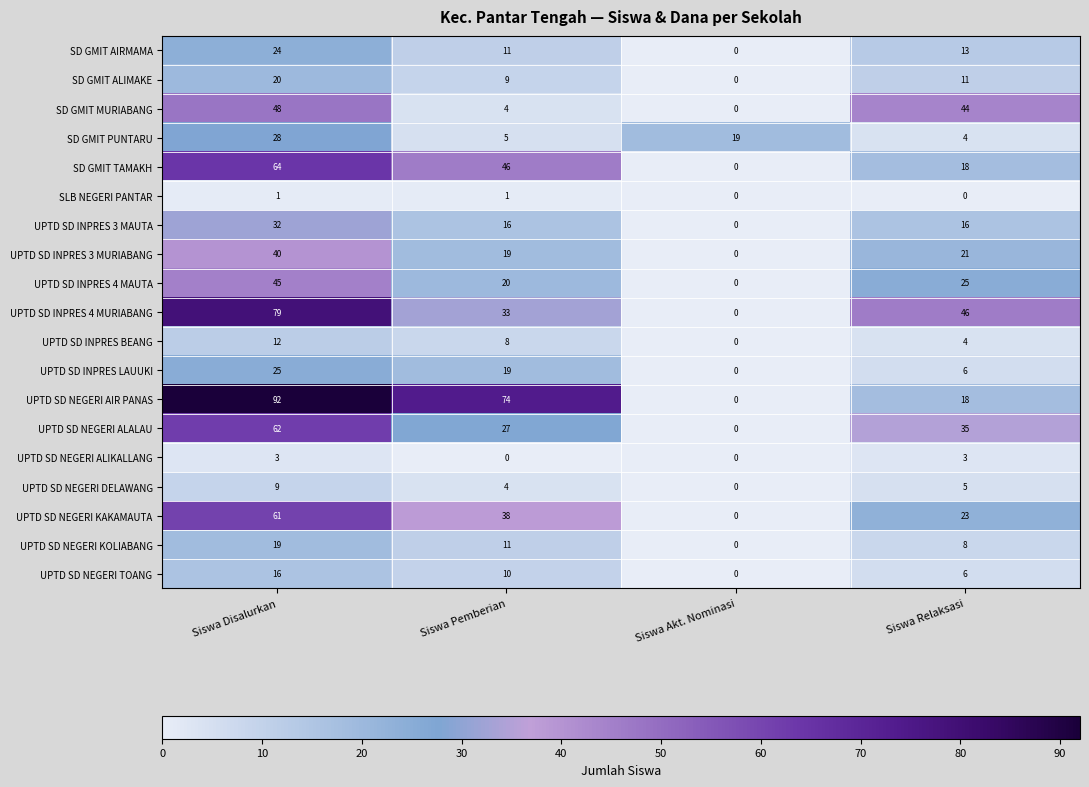

What is the sum of the UPTD SD INPRES LAUUKI values at Siswa Disalurkan and Siswa Pemberian?

44